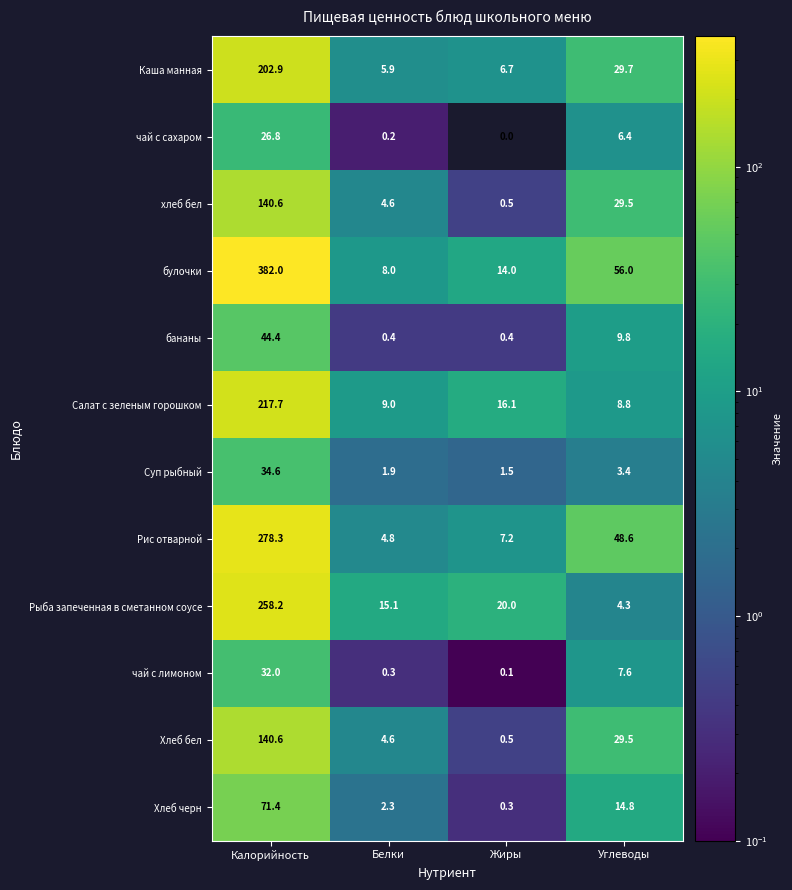

Which category has the highest value across all series?

Калорийность